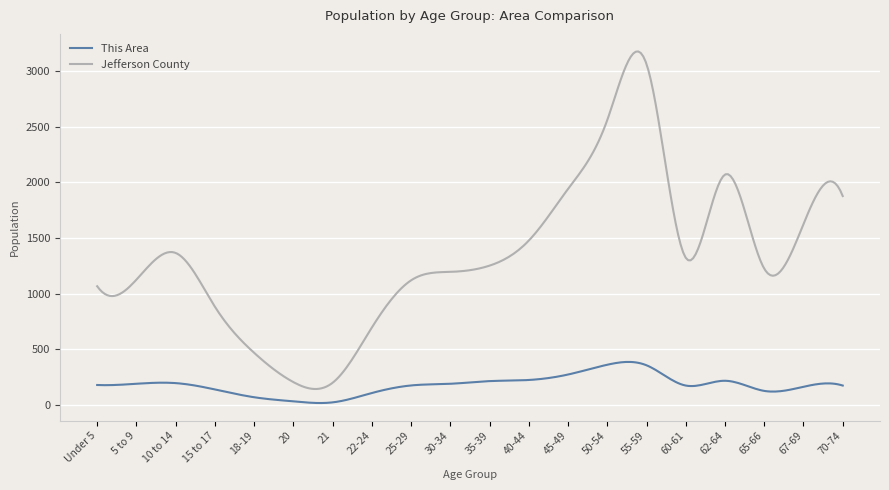

Which series has the largest range (max minus min)?

Jefferson County